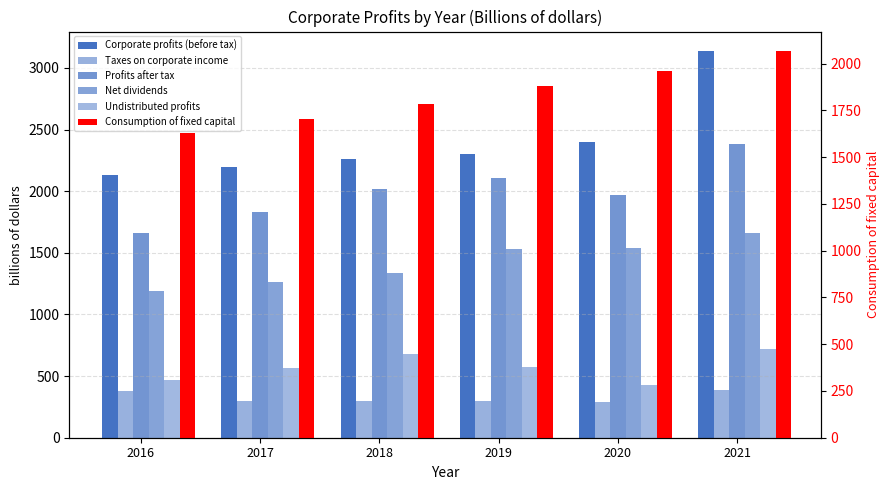

How many bars are there in total?

36